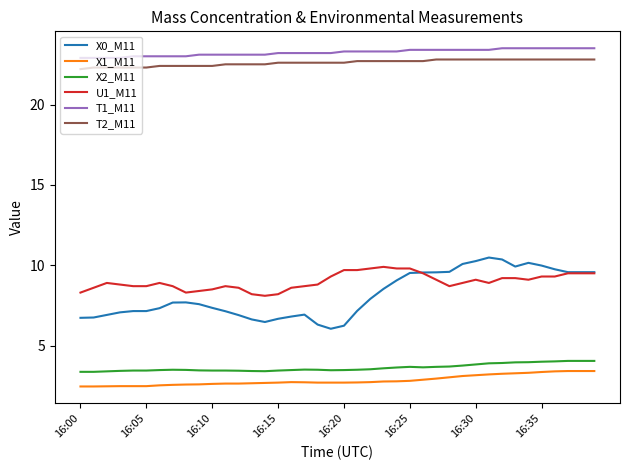

Does the chart have visible grid lines?

No